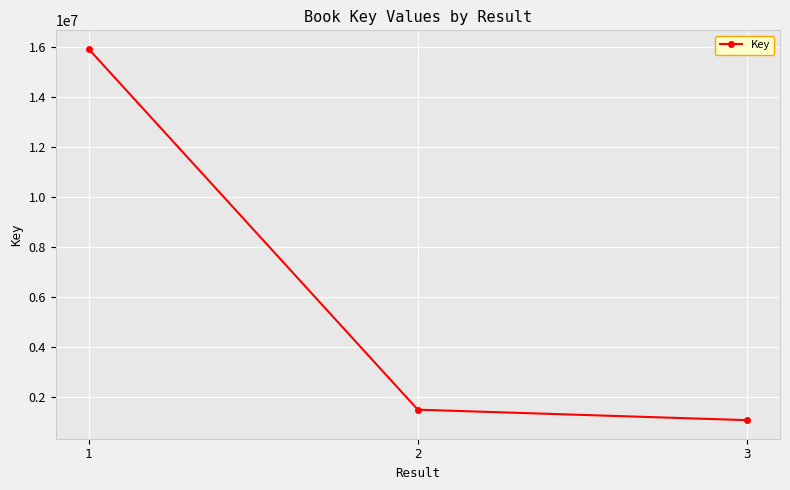

What is the greatest value displayed?

15932055